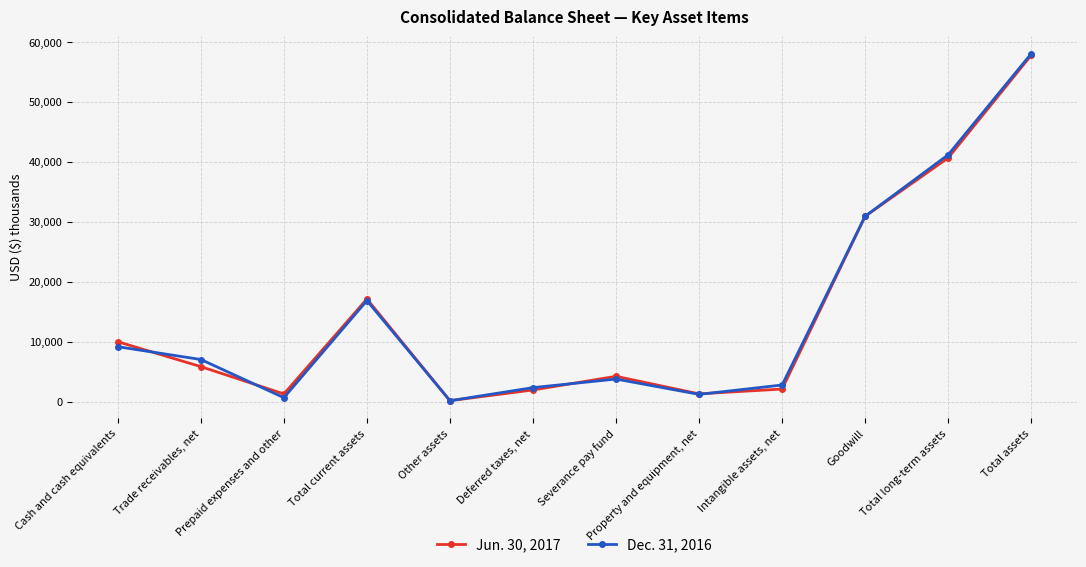

Rank the series by their average value, from lowest to highest.

Jun. 30, 2017, Dec. 31, 2016